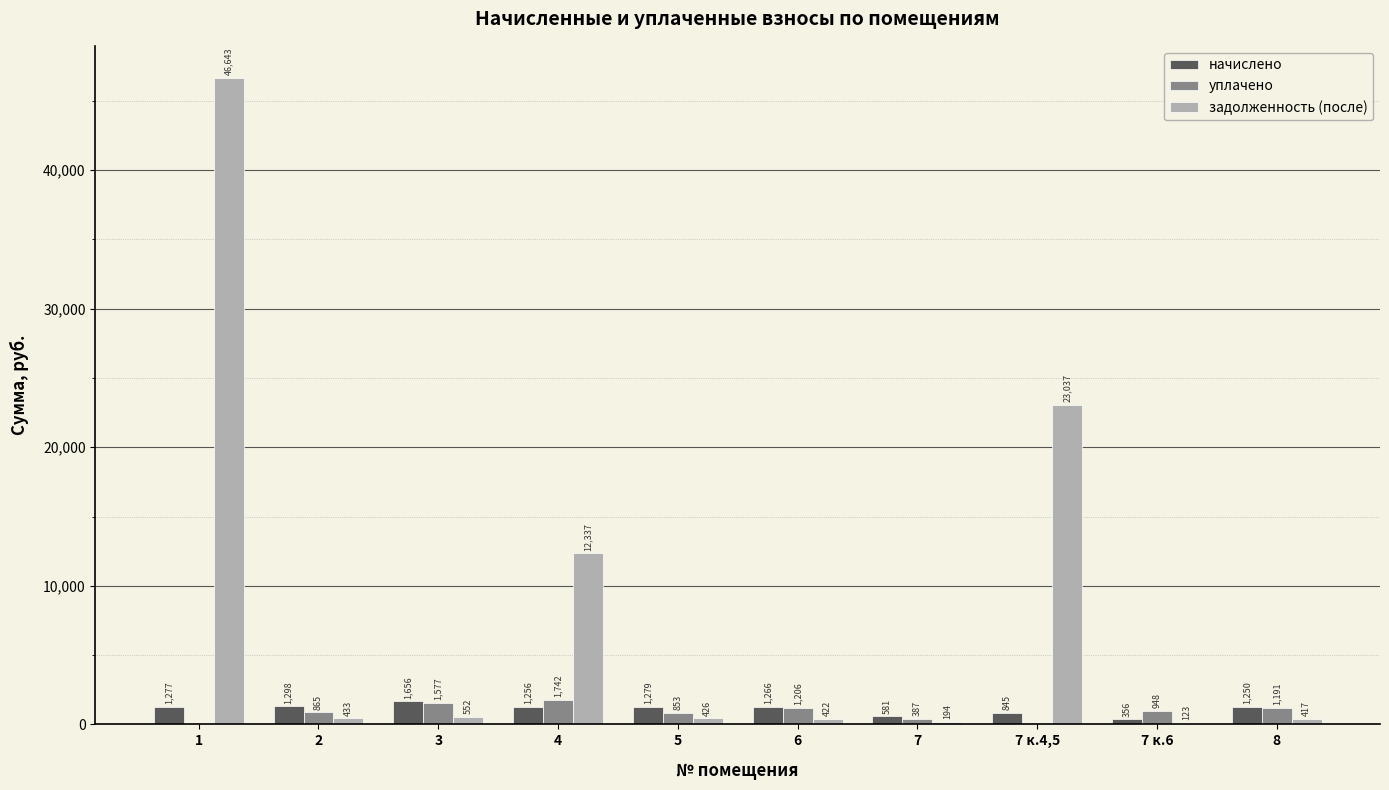

The value of задолженность (после) at 7 к.6 is 123.4. True or false?

True